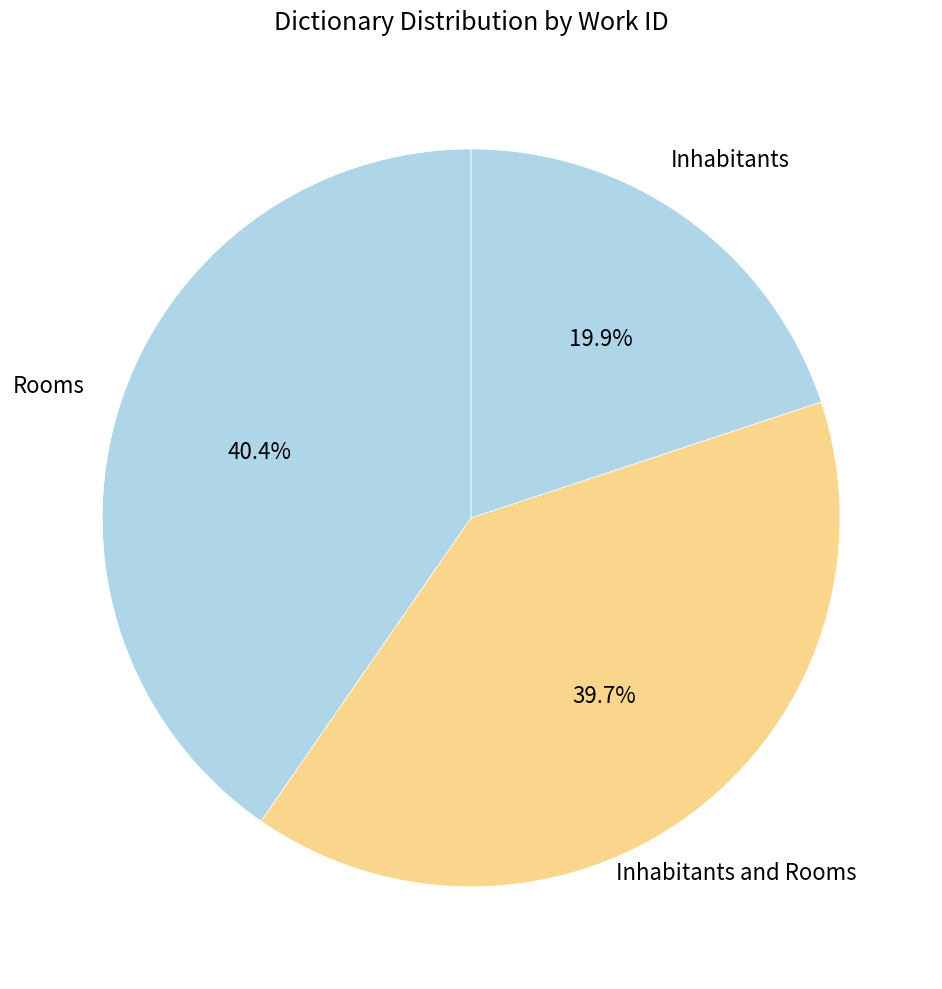

Count the number of slices in the pie.

3